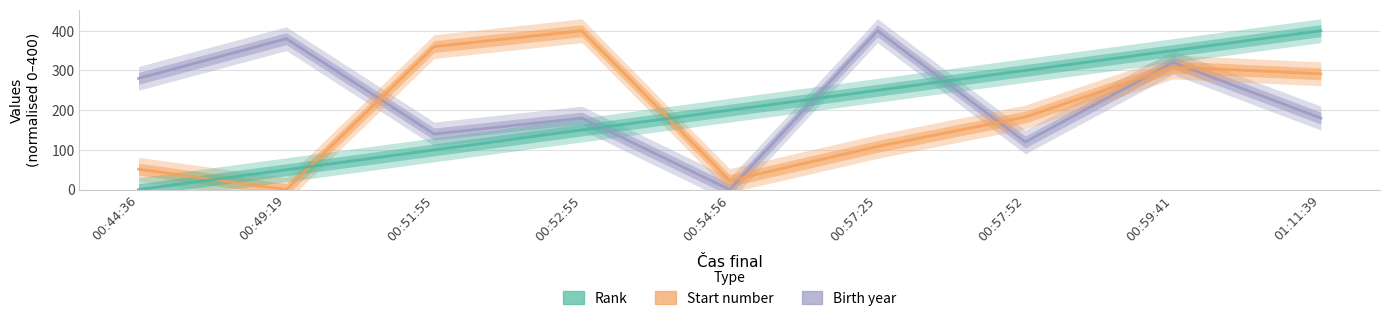

Does the chart have visible grid lines?

Yes